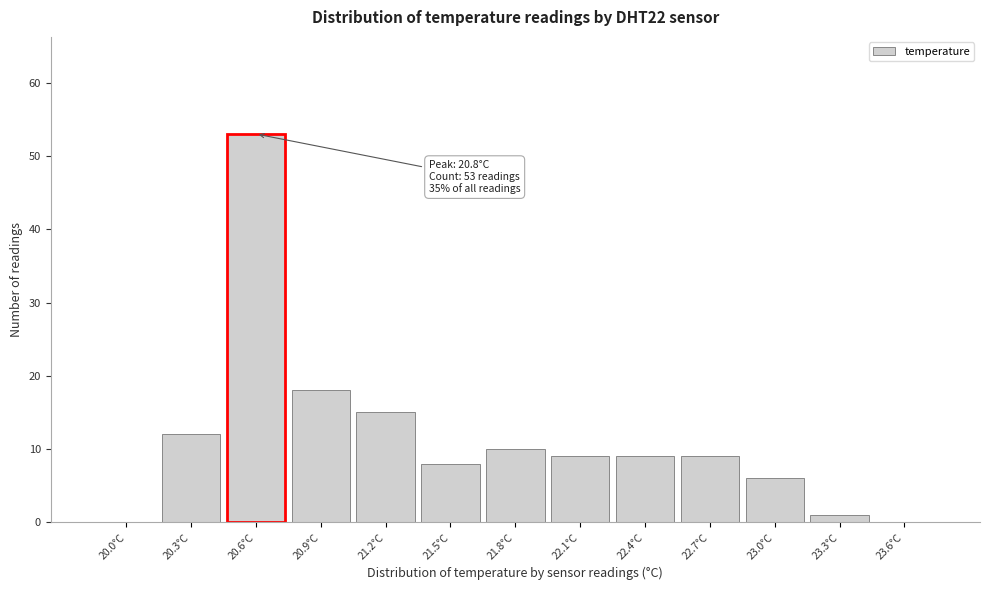

Reading left to right, transcribe all the data shown in this chart.

20.0°C=0	20.3°C=12	20.6°C=53	20.9°C=18	21.2°C=15	21.5°C=8	21.8°C=10	22.1°C=9	22.4°C=9	22.7°C=9	23.0°C=6	23.3°C=1	23.6°C=0